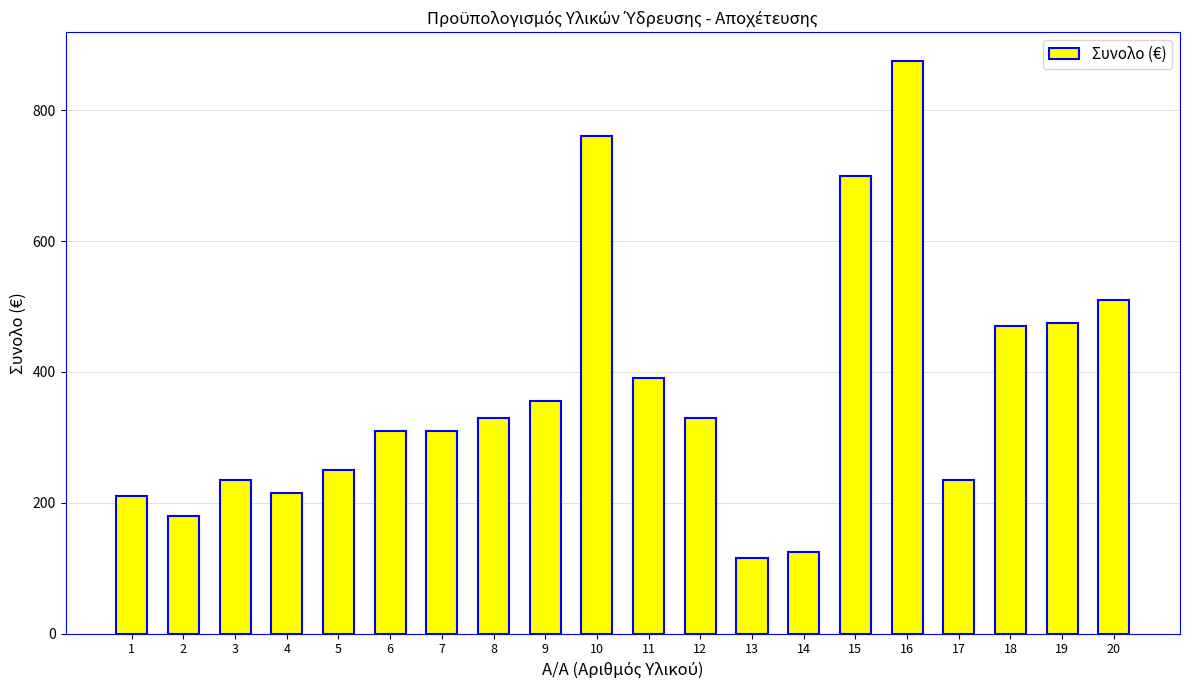

What is the difference between the values at 16 and 5?

625